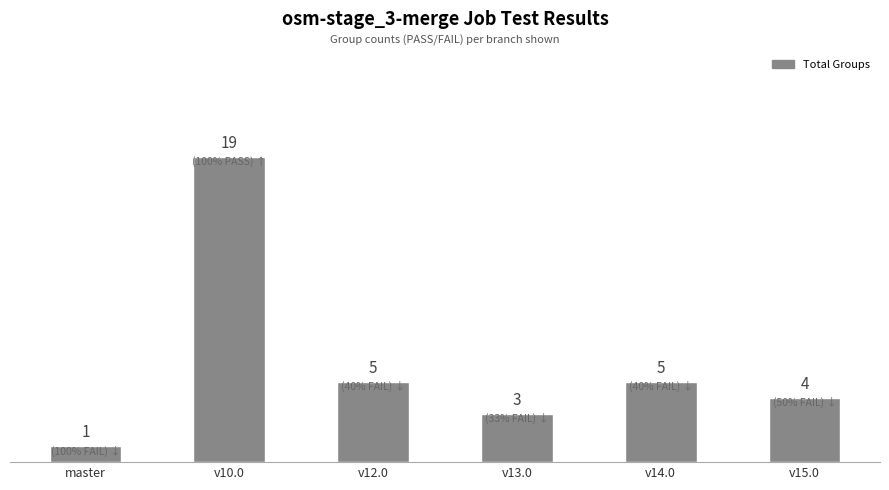

Are the bars grouped side by side (vs. stacked)?

No